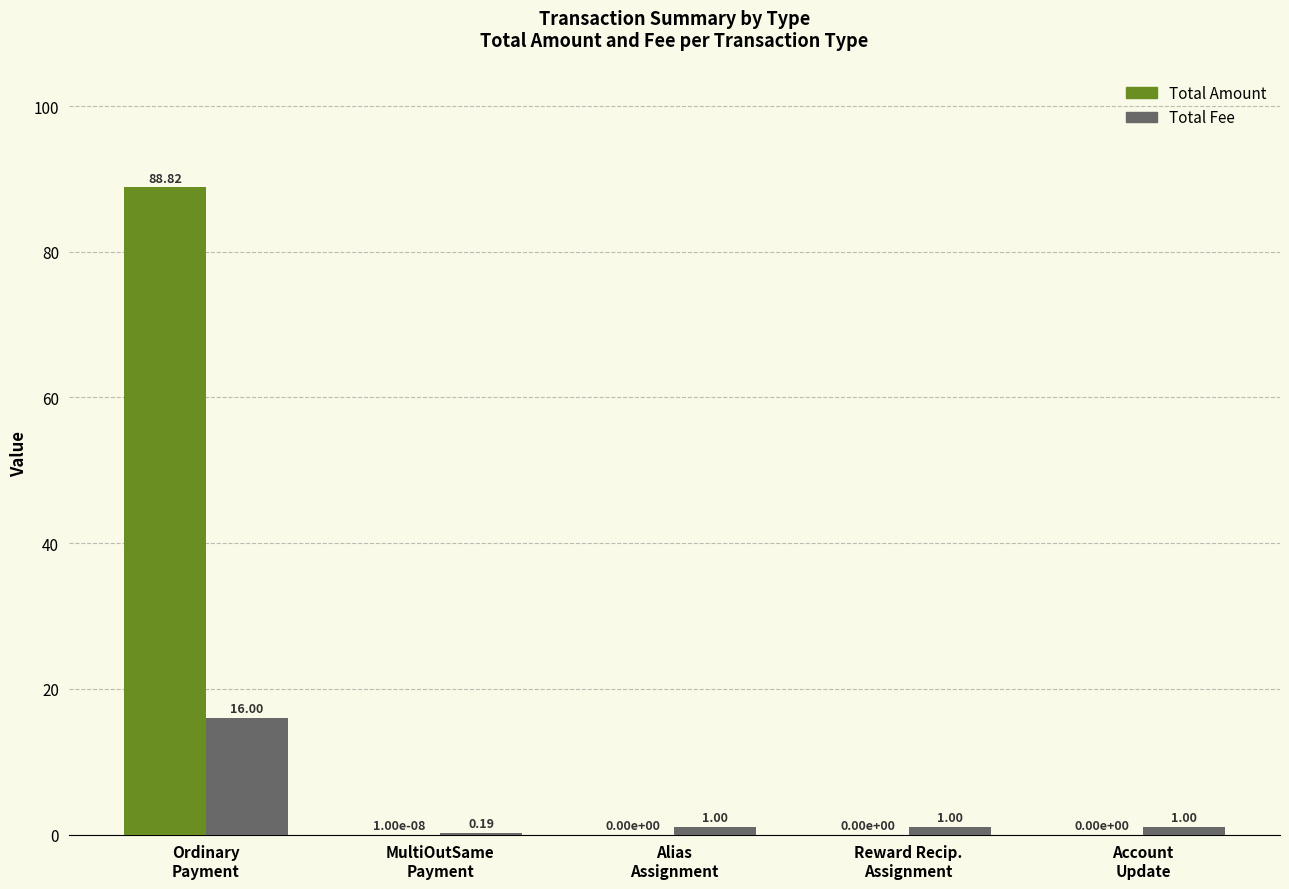

Which series has the largest total across all categories?

Total Amount